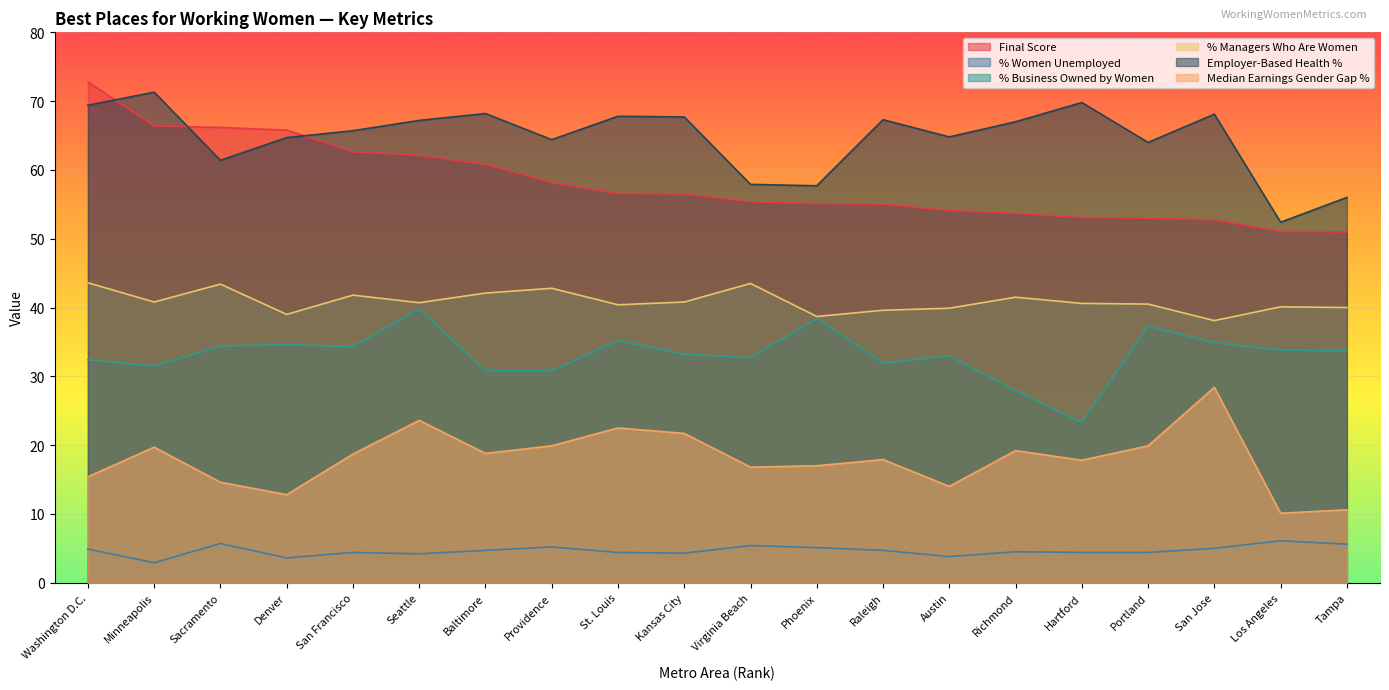

Where is the first local minimum for % Women Unemployed?

Minneapolis